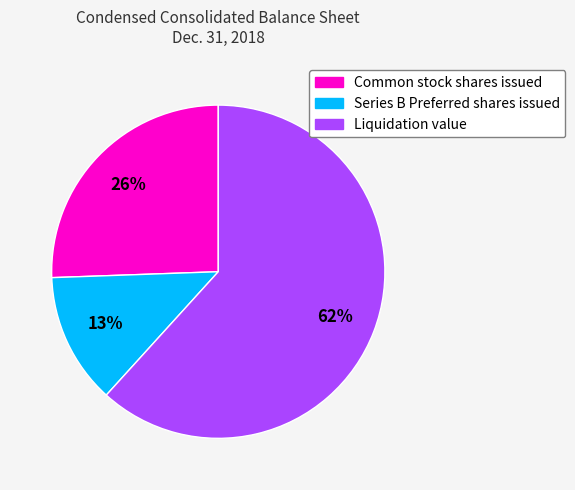

What is the majority slice?

Liquidation value